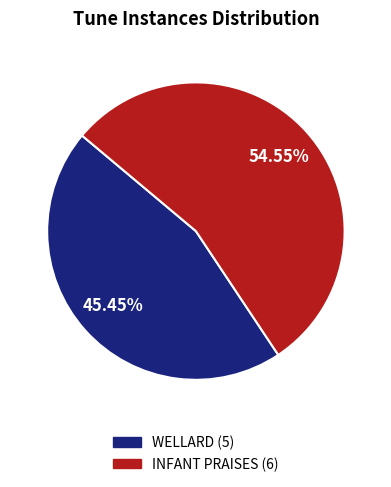

To the nearest percent, what is the difference between the INFANT PRAISES and WELLARD slice percentages?

9%